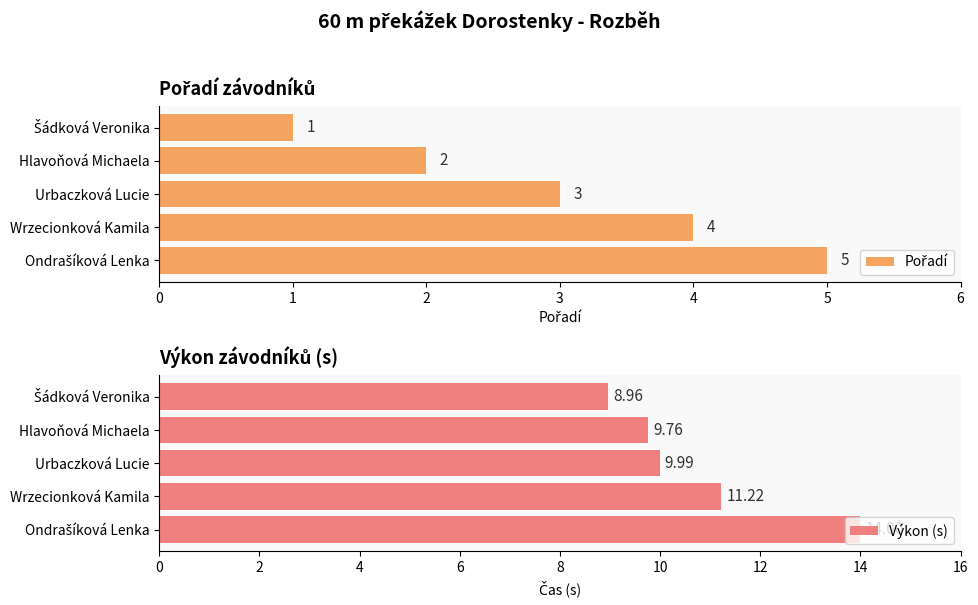

What is the sum of the Výkon (s) values at Wrzecionková Kamila and Urbaczková Lucie?

21.2